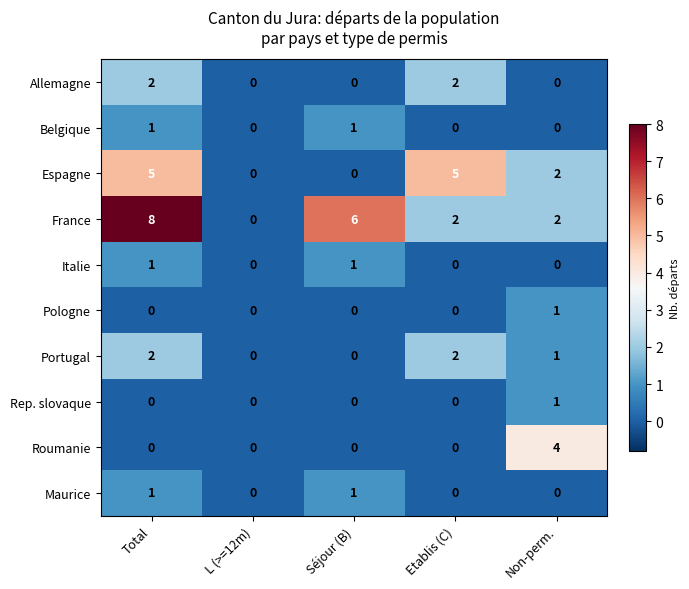

What is the sum of the Espagne values at Non-perm. and Total?

7